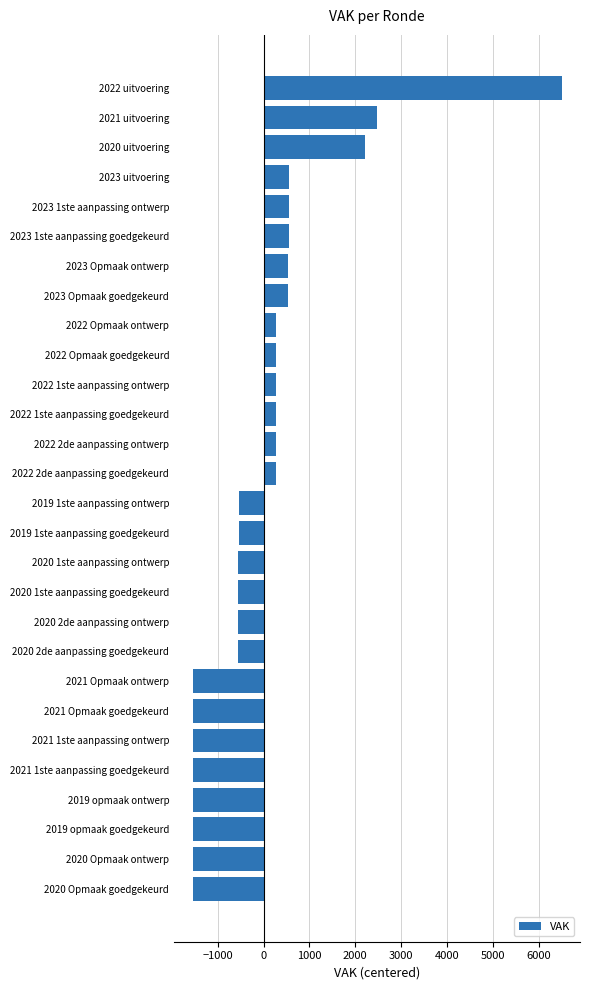

The value at 2021 uitvoering is 507.0. True or false?

False